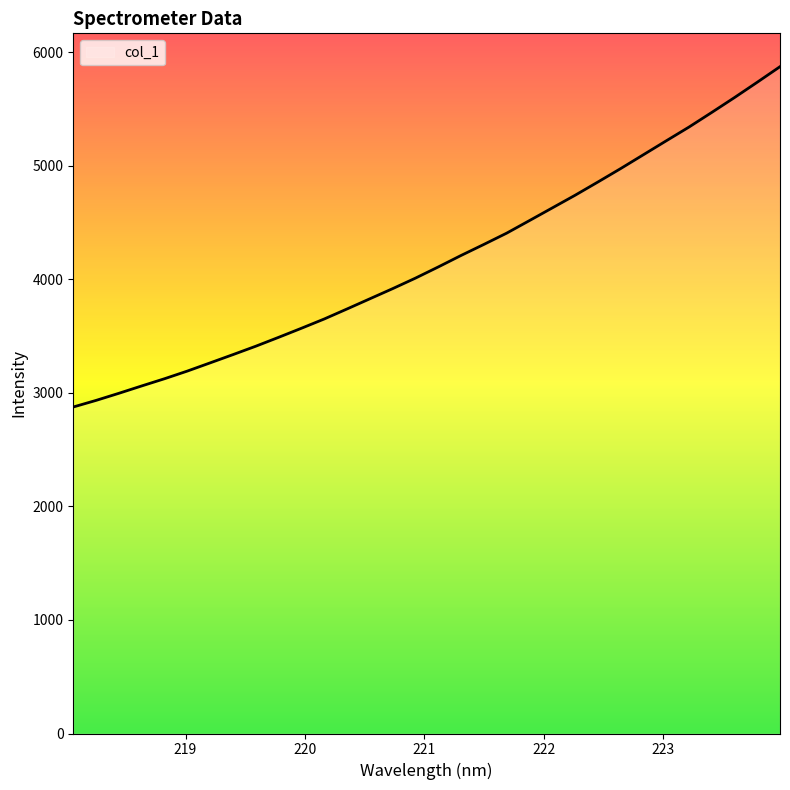

What is the smallest value displayed?

2875.5